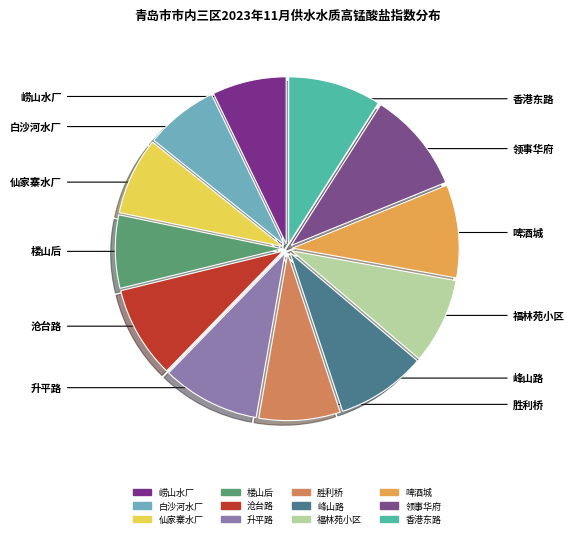

Rank the categories by value from highest to lowest.

领事华府, 升平路, 啤酒城, 香港东路, 沧台路, 峰山路, 福林苑小区, 胜利桥, 仙家寨水厂, 崂山水厂, 白沙河水厂, 楼山后